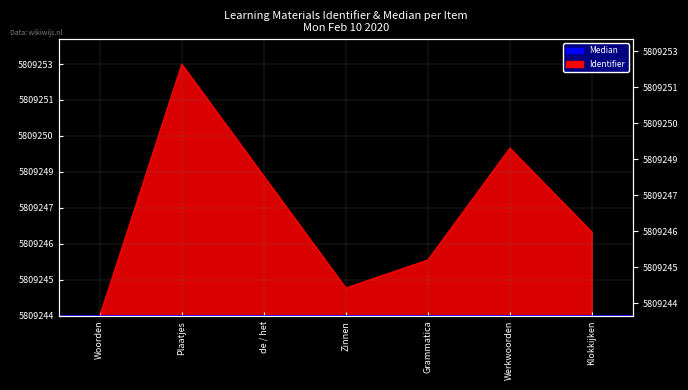

What is the change in value from Plaatjes to Klokkijken?

-6